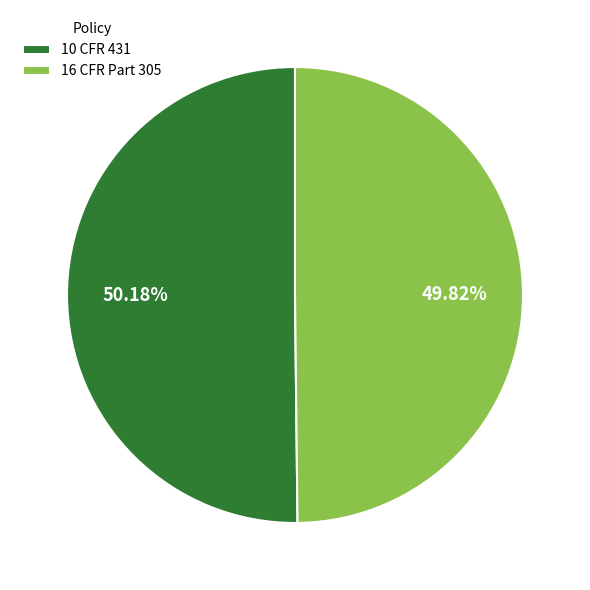

Is there a majority slice in this chart?

Yes